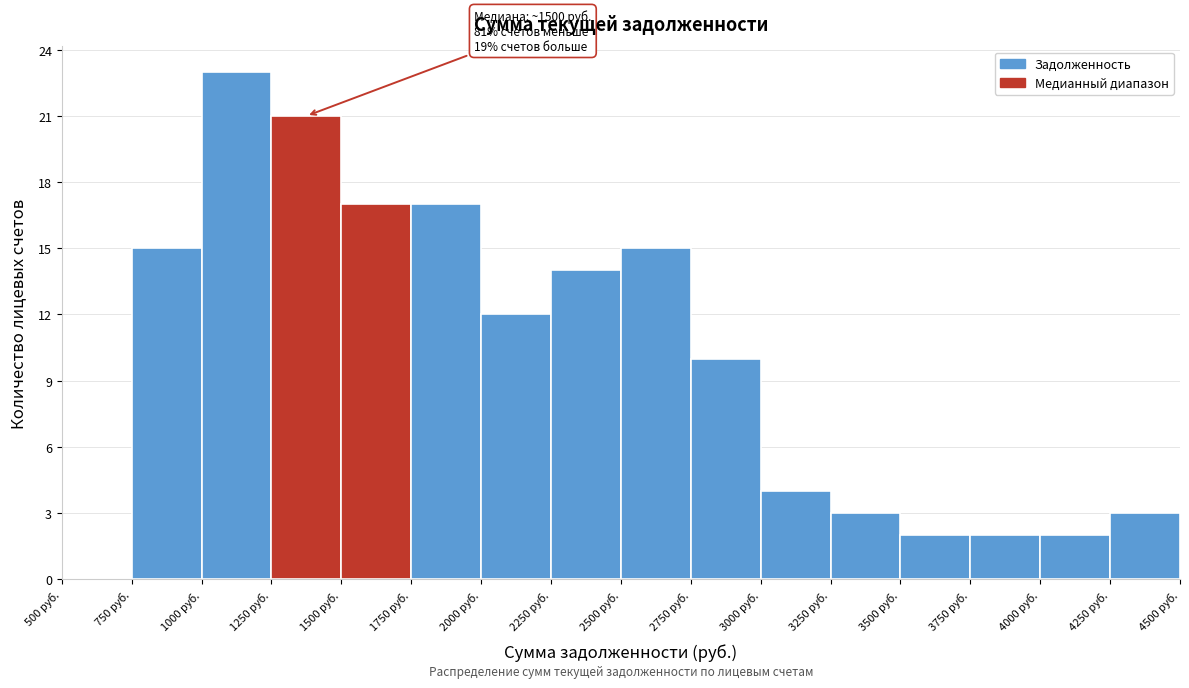

Which range on the x-axis has the tallest bar?

1000 to 1250